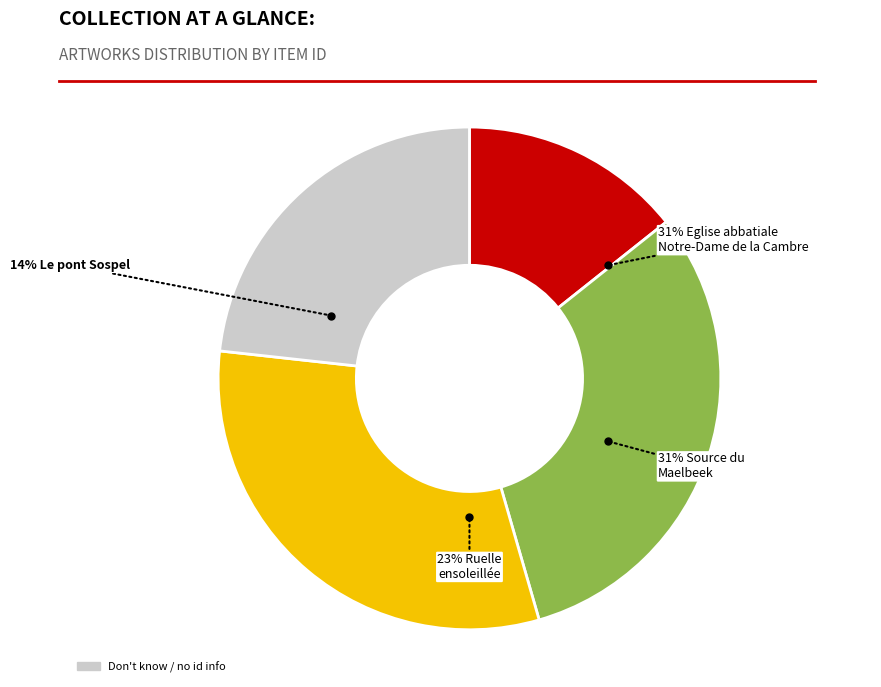

To the nearest percent, what portion does Source du Maelbeek dans le petit étang represent?

31%